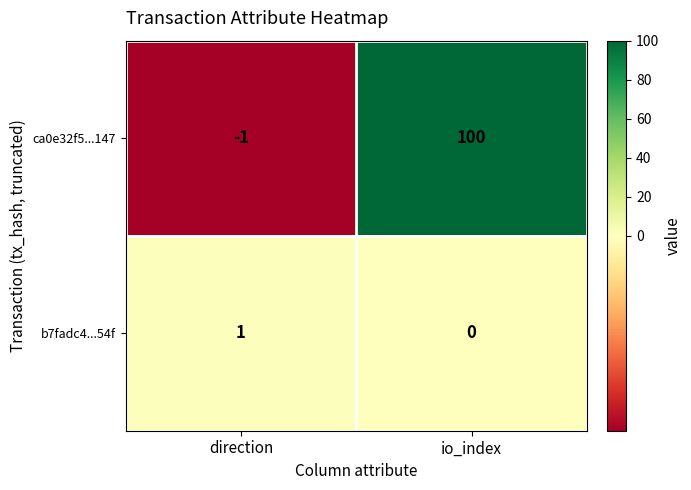

What is the sum of all ca0e32f5...147 values?

99